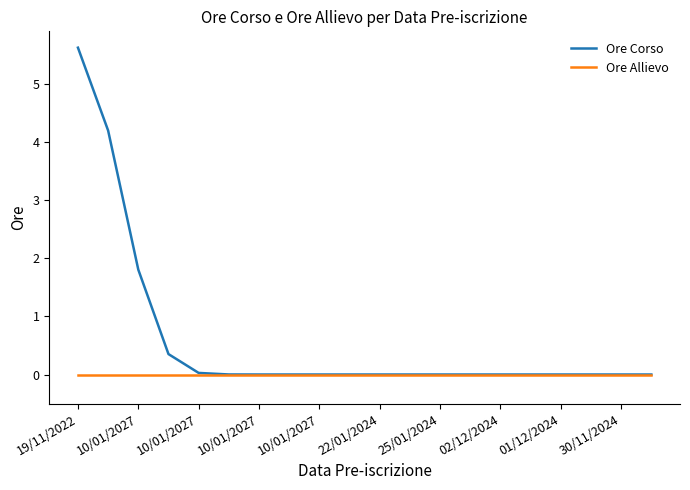

What is the highest value of the Ore Corso series?

5.6